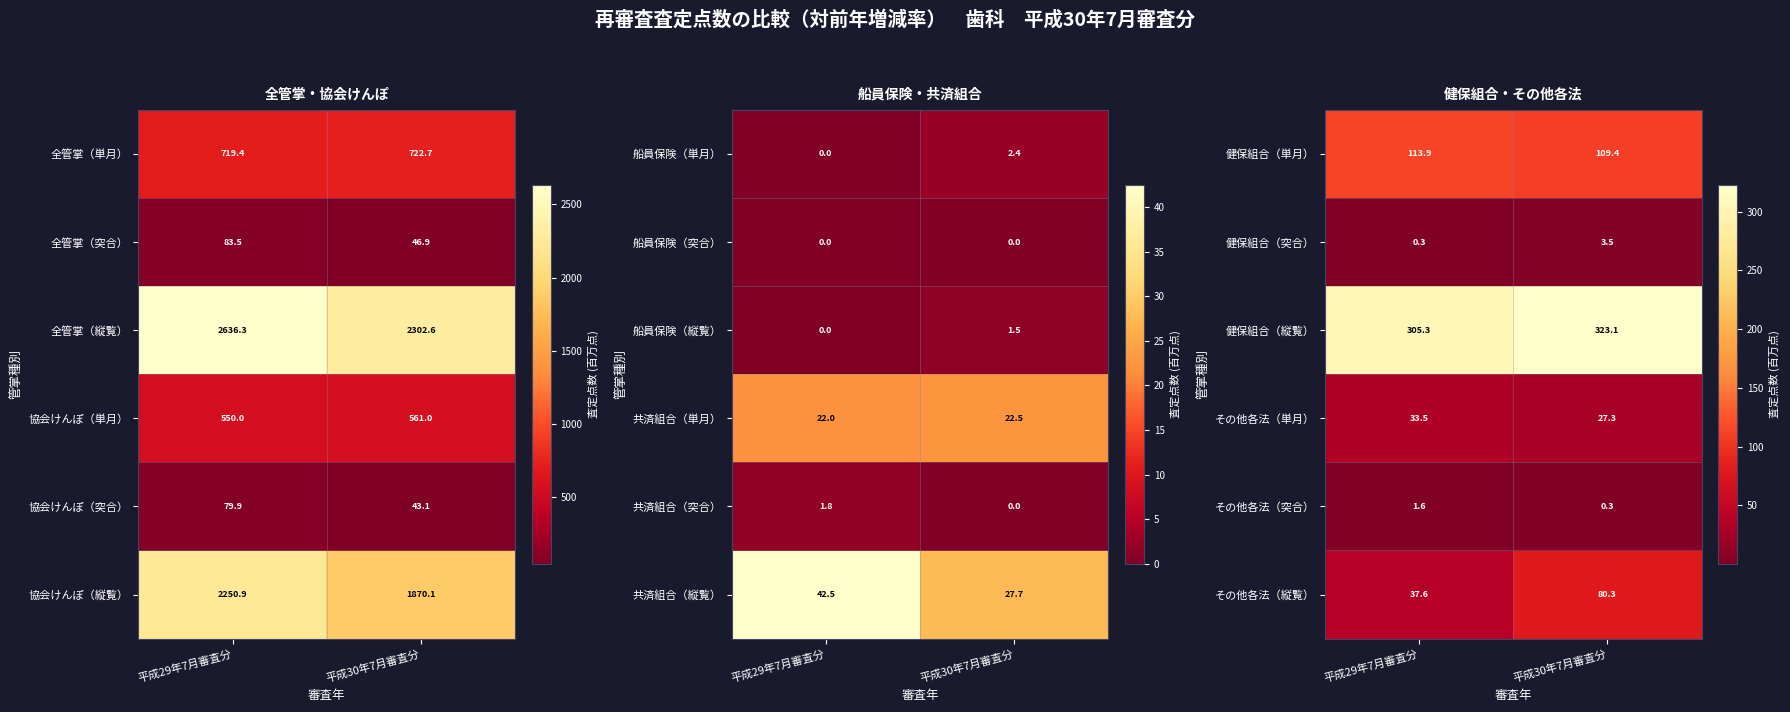

The 健保組合（縦覧） series shows 323.1 at 平成30年7月審査分. True or false?

True